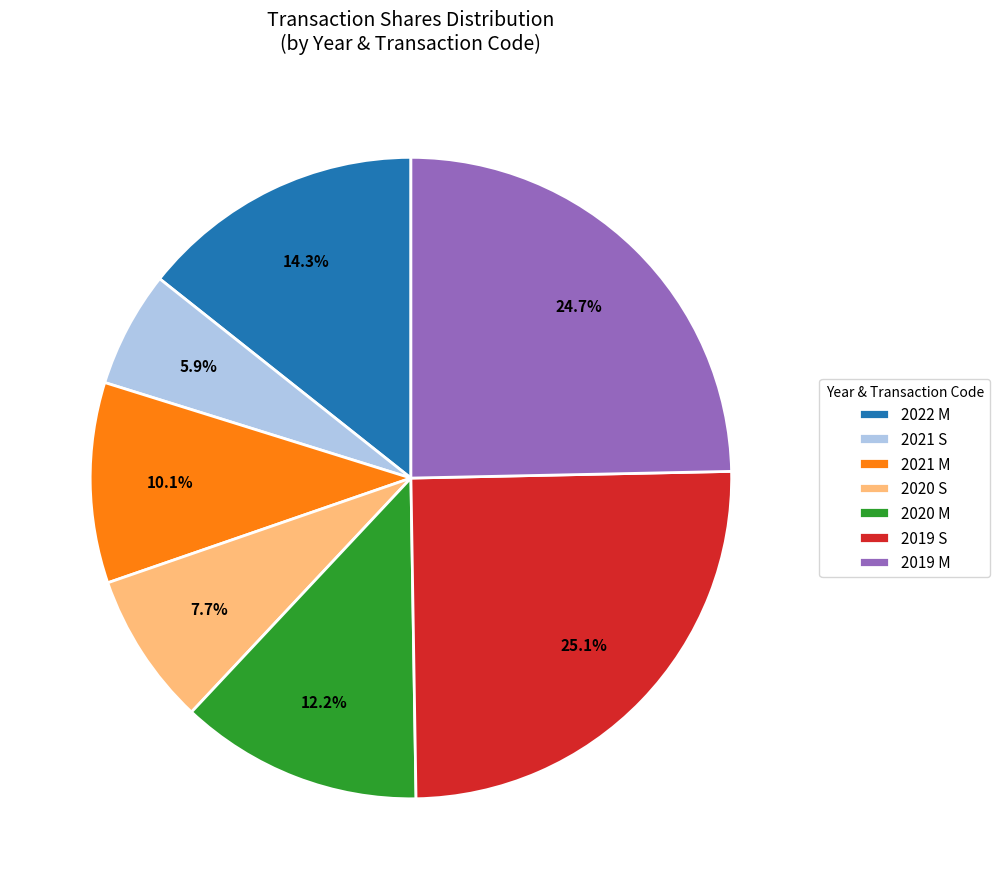

How many segments does this pie chart have?

7